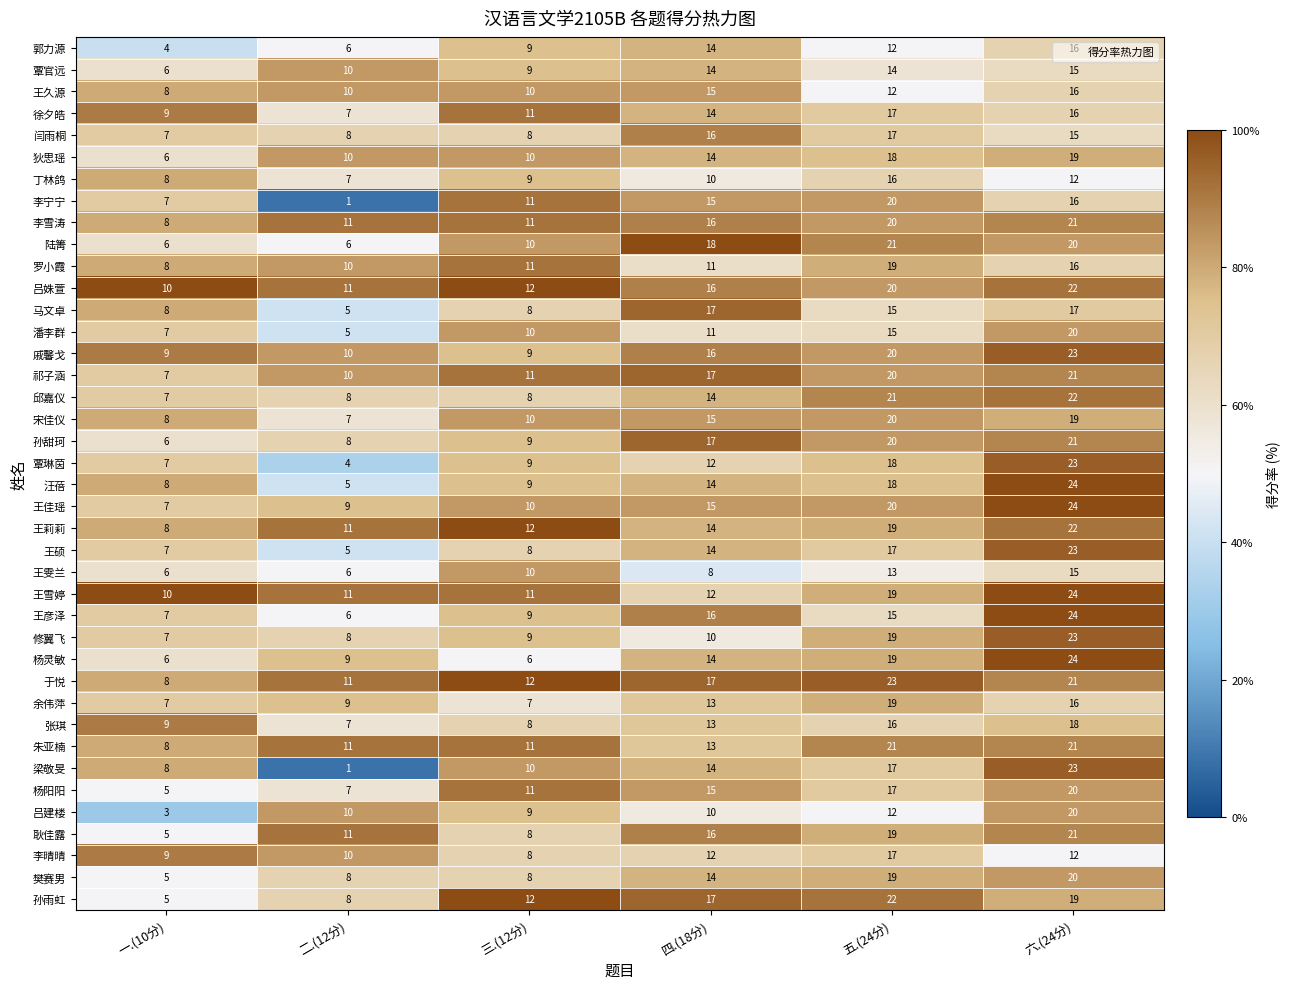

What is the sum of the 覃琳茵 values at 五.(24分) and 四.(18分)?

30